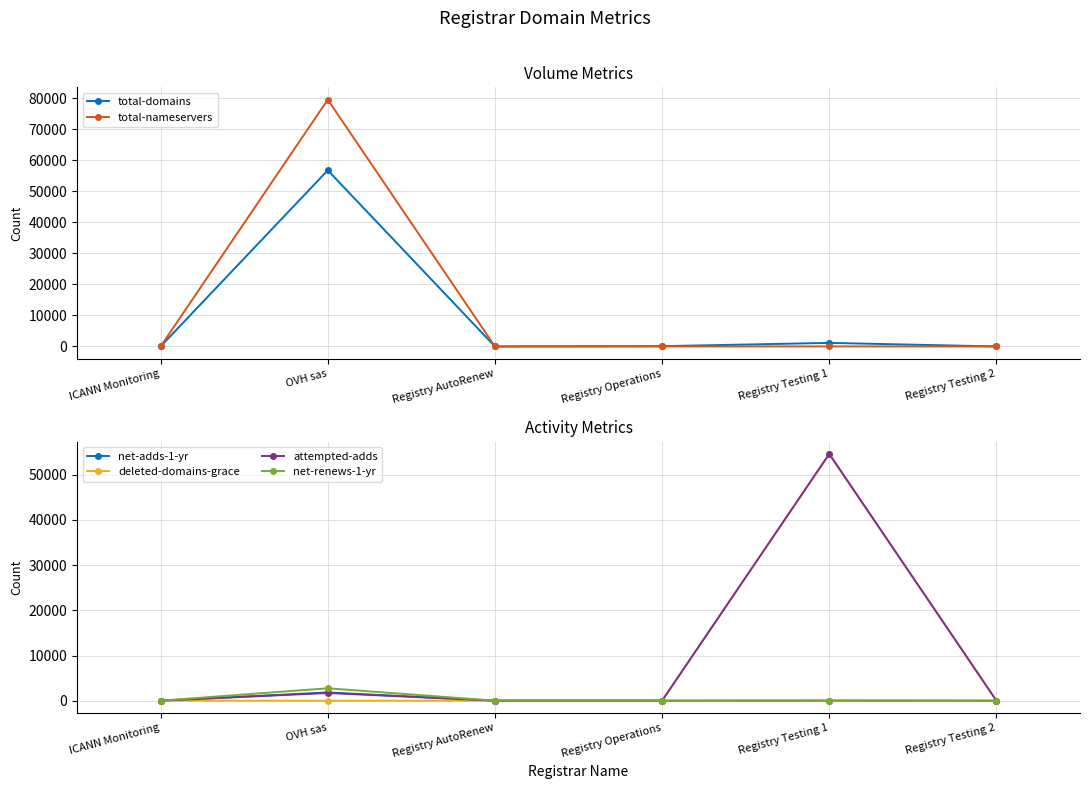

Where is attempted-adds nearest to the value 27315?

OVH sas